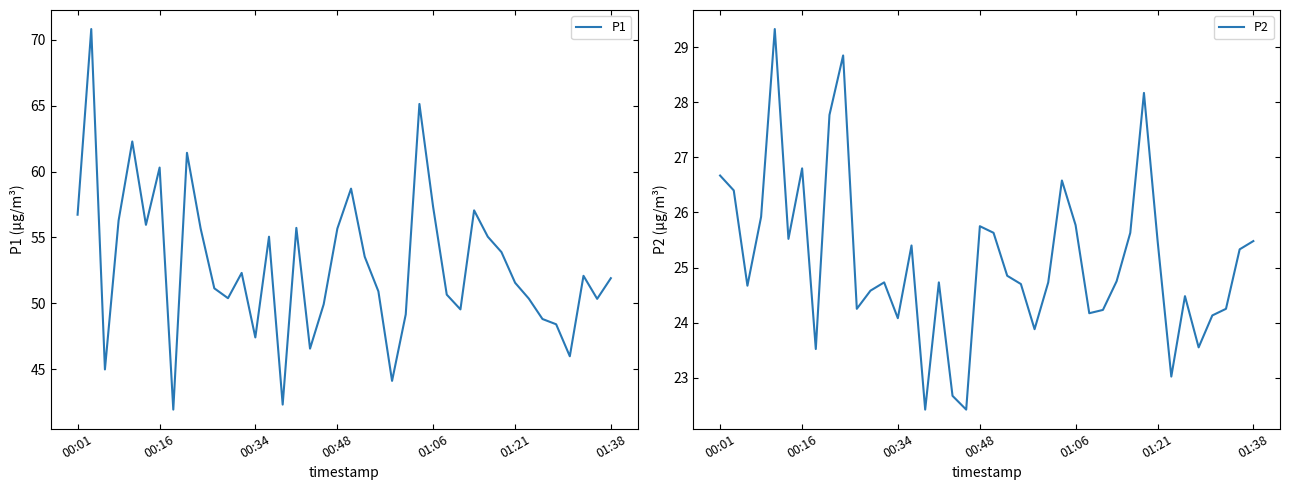

What is the approximate value of P1 at 35?

48.4